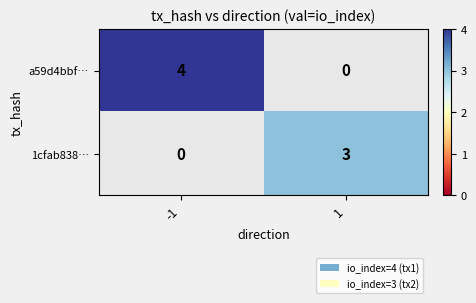

The 1cfab838… series shows 3 at 1. True or false?

True